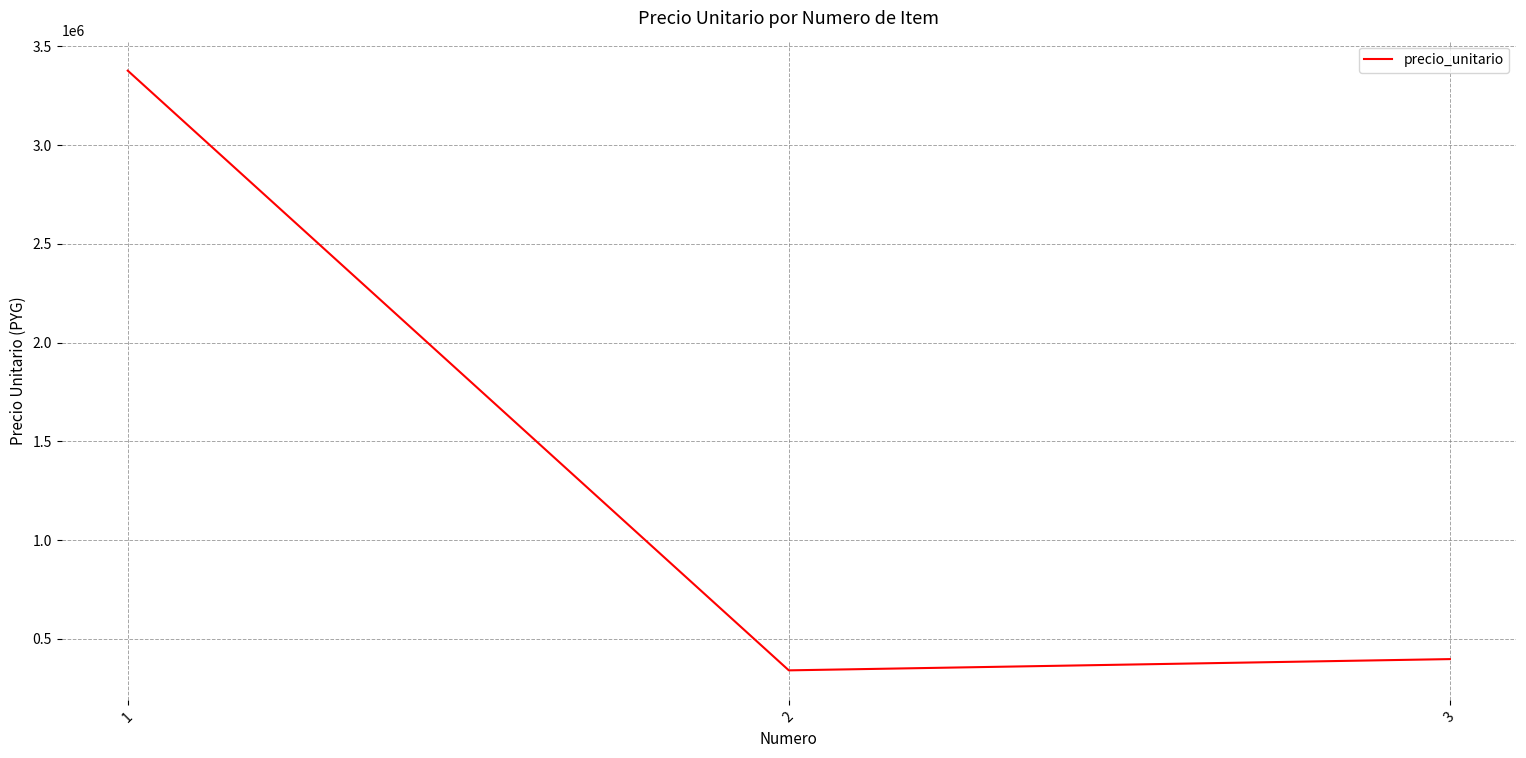

How many categories are shown in the chart?

3